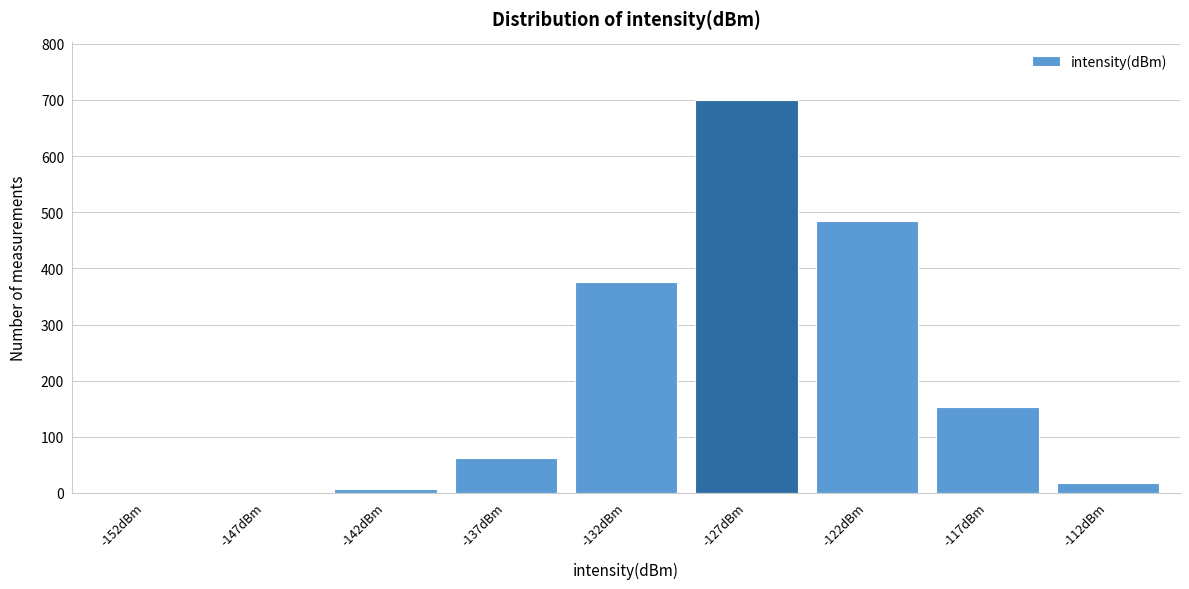

Reading left to right, extract all data points from this chart.

-152dBm=0	-147dBm=0	-142dBm=7	-137dBm=63	-132dBm=375	-127dBm=699	-122dBm=485	-117dBm=153	-112dBm=18